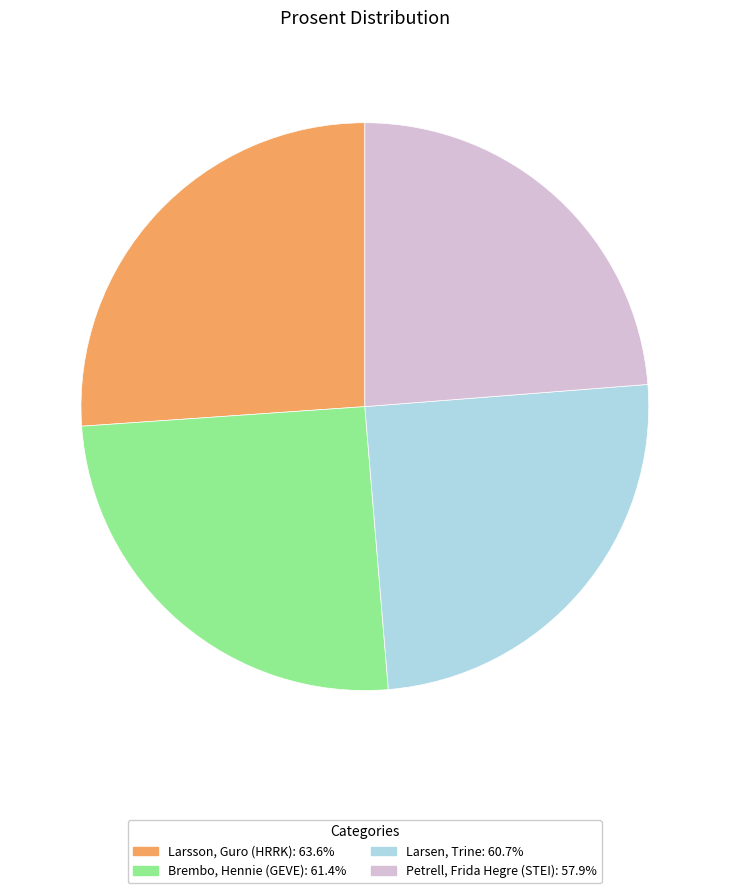

The Larsen, Trine slice represents 25% of the pie. True or false?

True